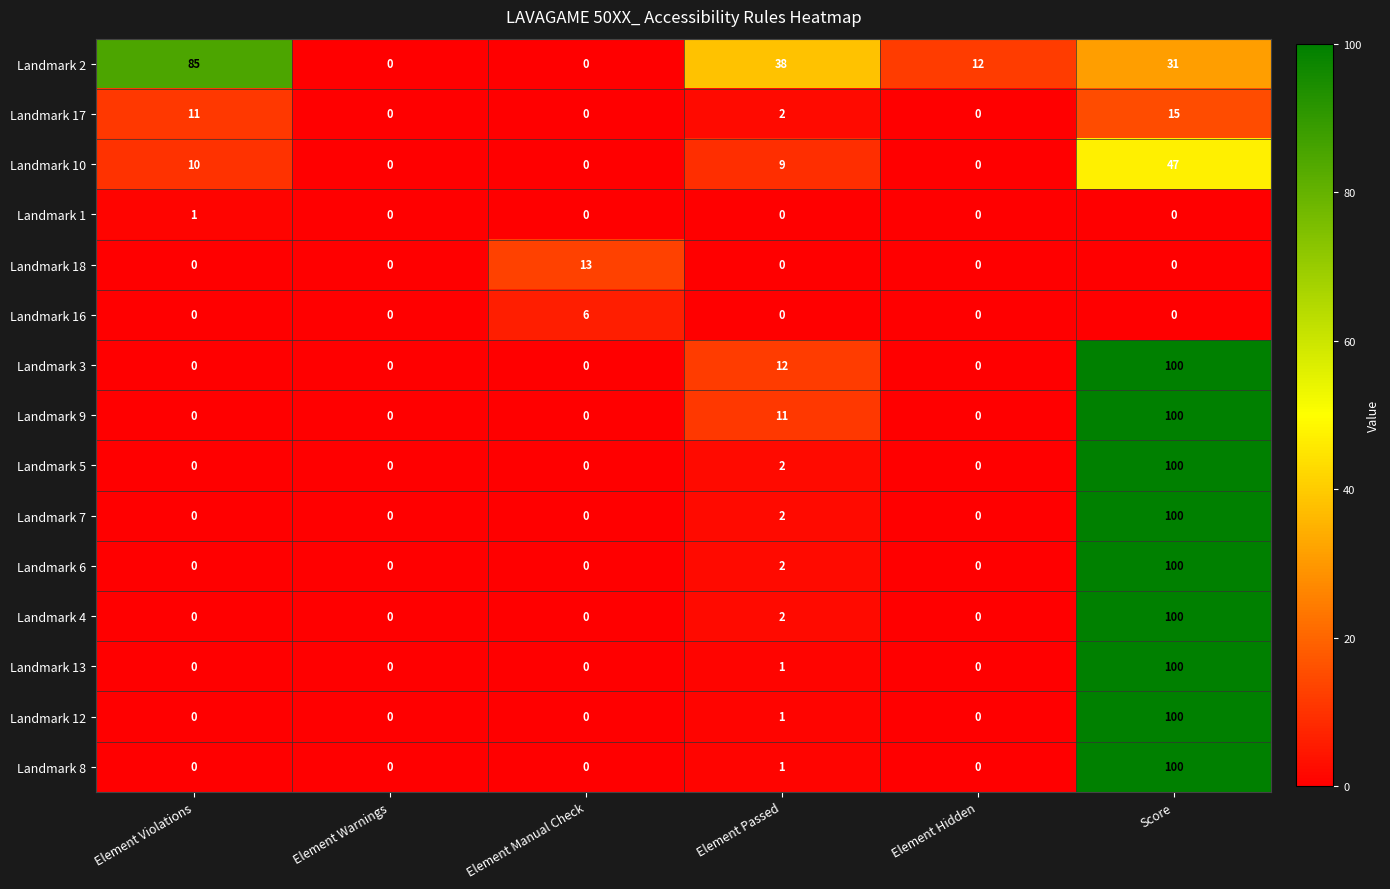

What is the total value across all series at Element Manual Check?

19